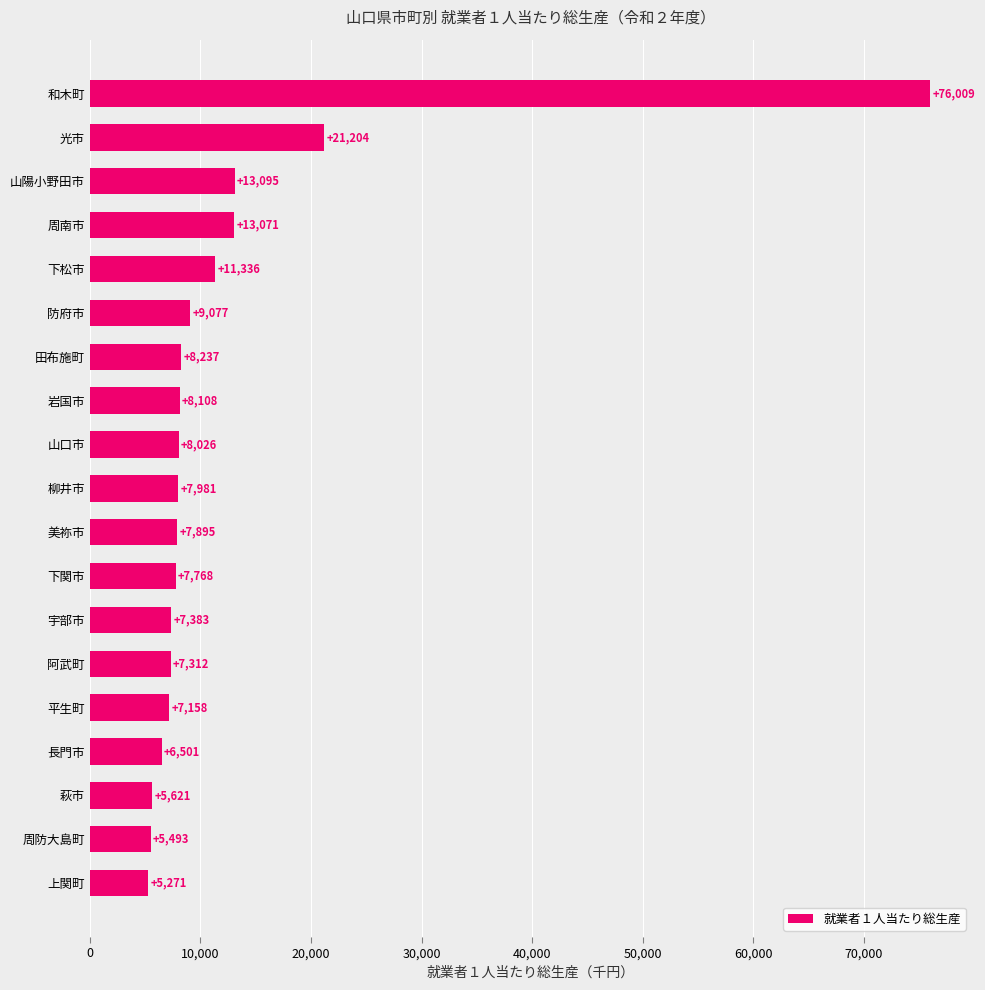

Rank the categories by value from highest to lowest.

和木町, 光市, 山陽小野田市, 周南市, 下松市, 防府市, 田布施町, 岩国市, 山口市, 柳井市, 美祢市, 下関市, 宇部市, 阿武町, 平生町, 長門市, 萩市, 周防大島町, 上関町